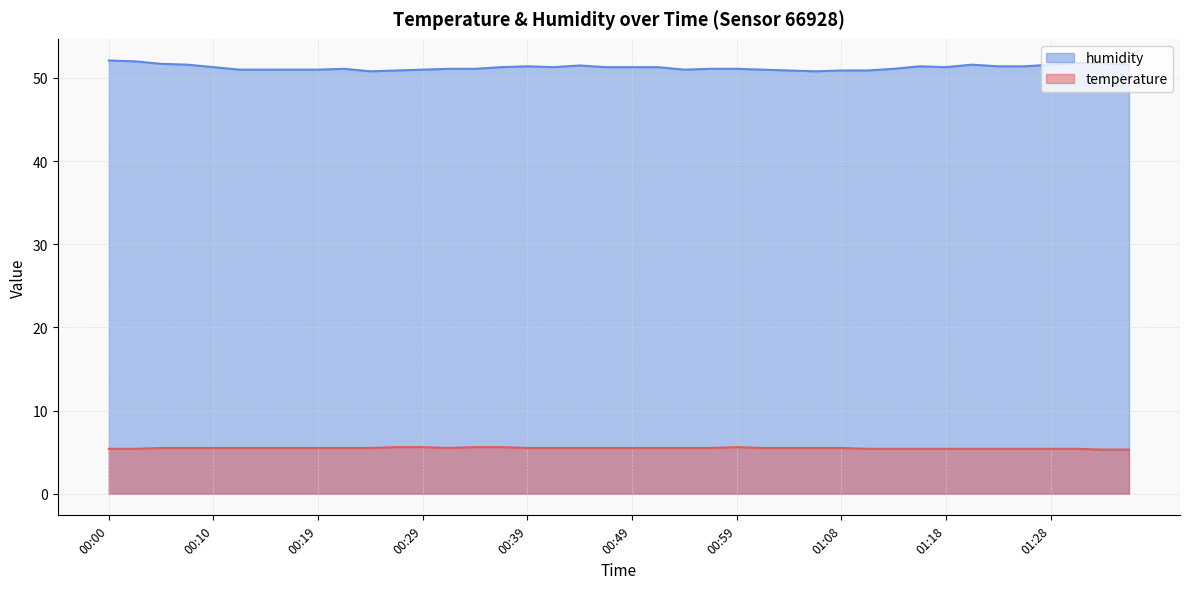

Rank the series by their maximum value, from highest to lowest.

humidity, temperature